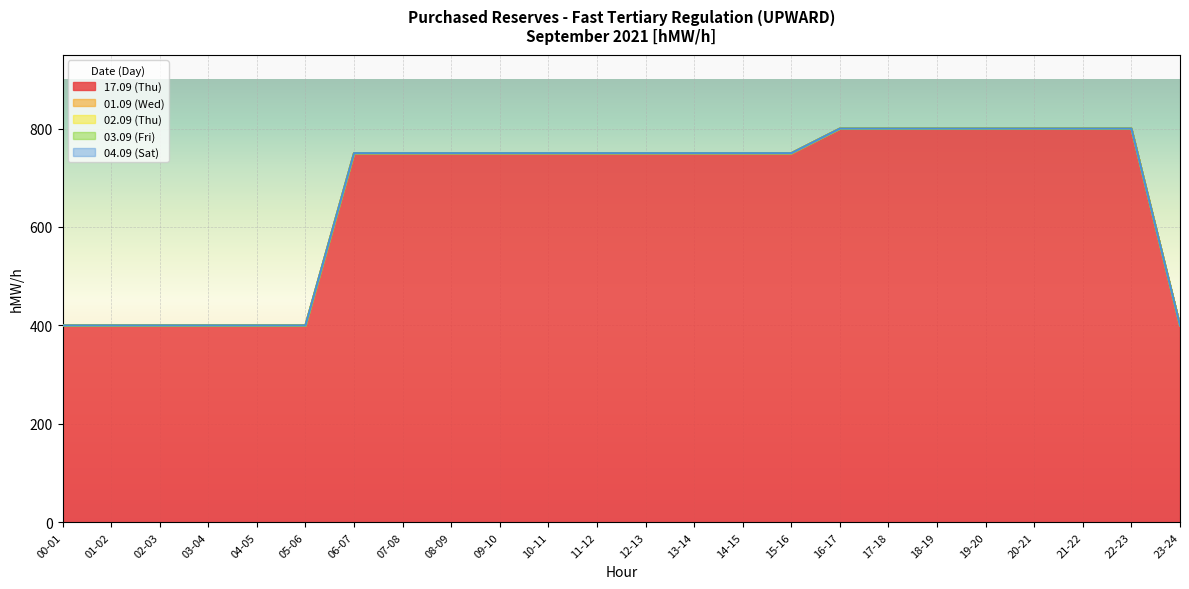

Which category has the highest value in the 01.09 (Wed) series?

00-01